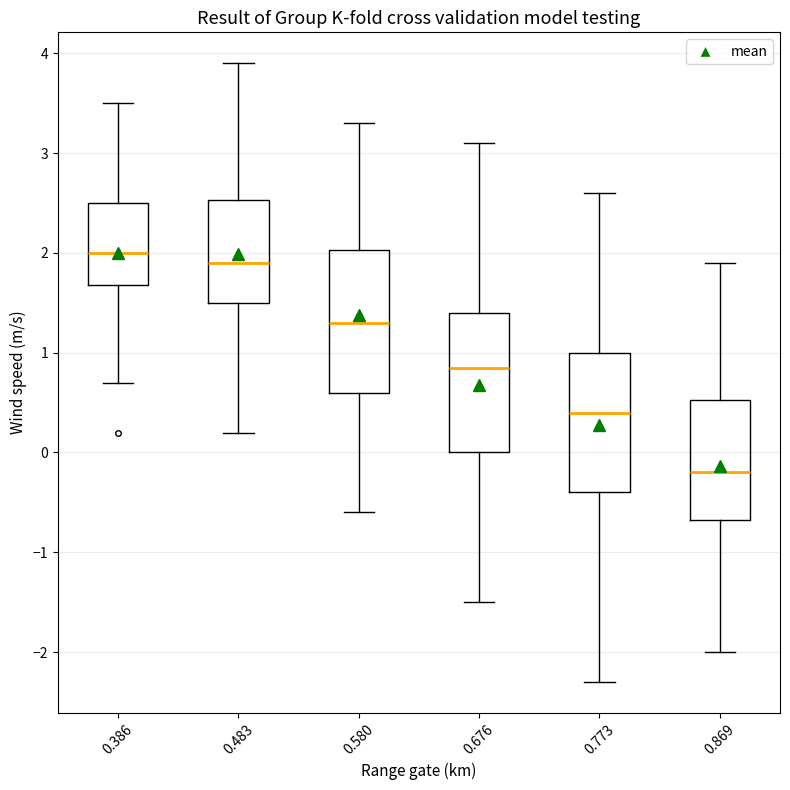

Which box's median line is the highest?

0.386